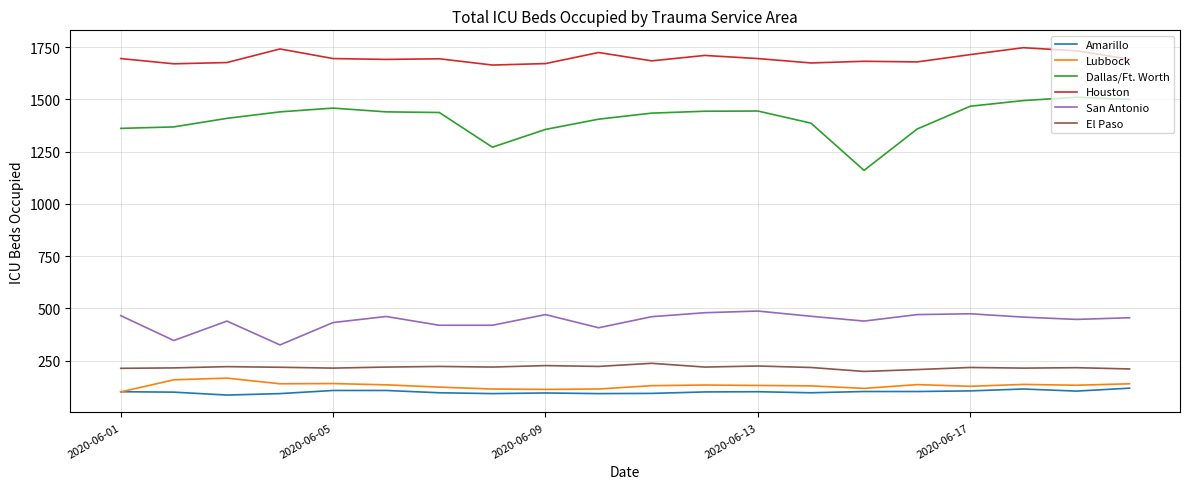

Which series has the largest range (max minus min)?

Dallas/Ft. Worth